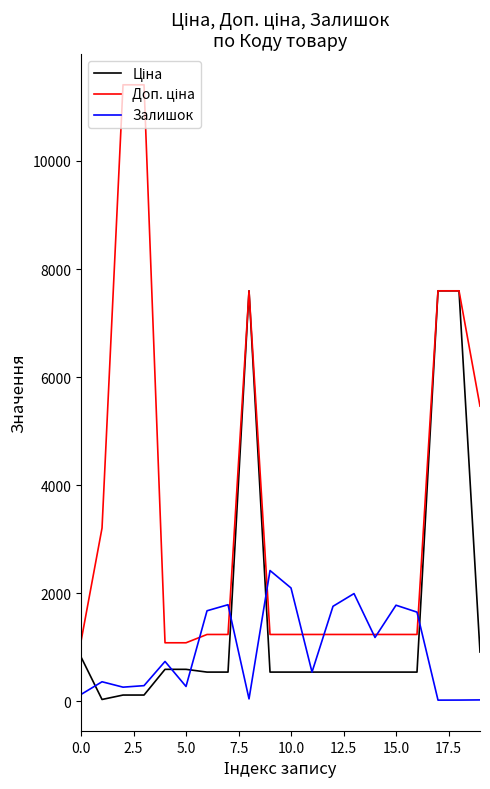

What is the difference between the second highest and second lowest values in the Залишок series?

2075.0